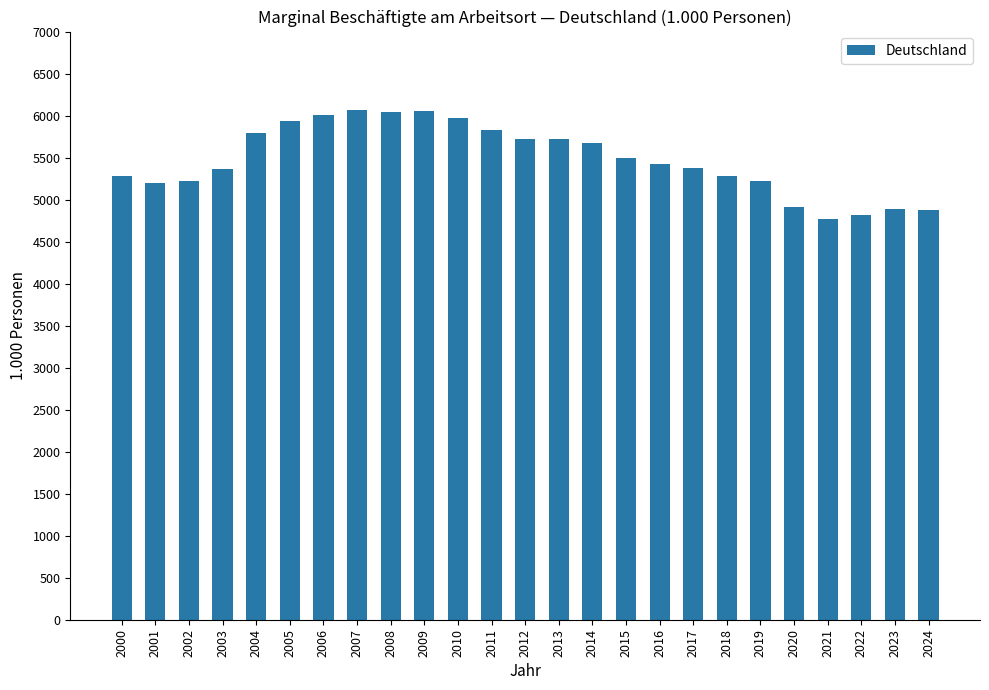

How many bars are there in total?

25